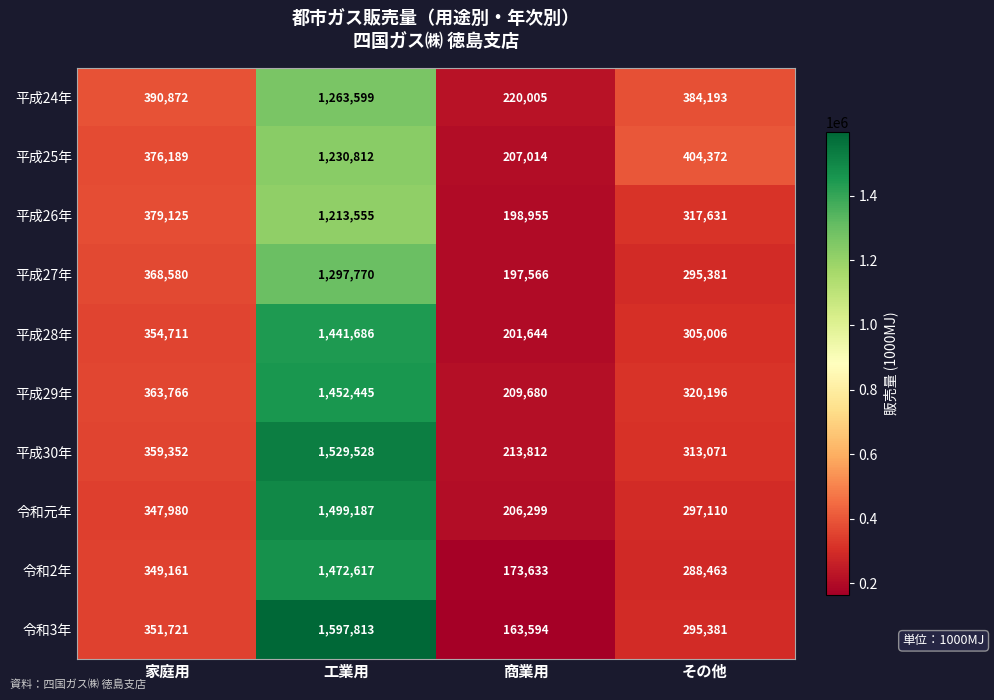

Rank the series by their maximum value, from highest to lowest.

令和3年, 平成30年, 令和元年, 令和2年, 平成29年, 平成28年, 平成27年, 平成24年, 平成25年, 平成26年